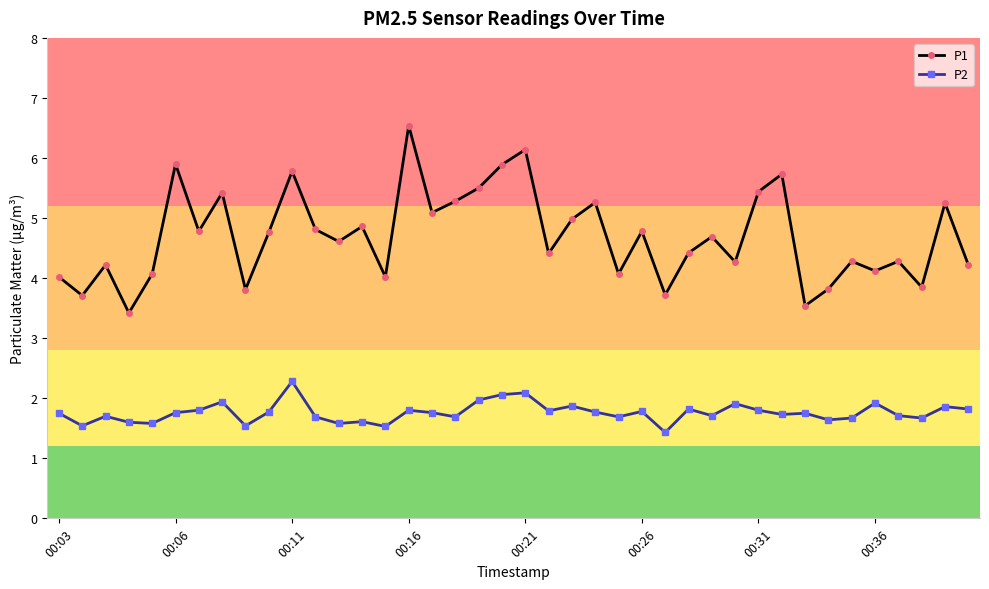

How many categories are shown in the chart?

40